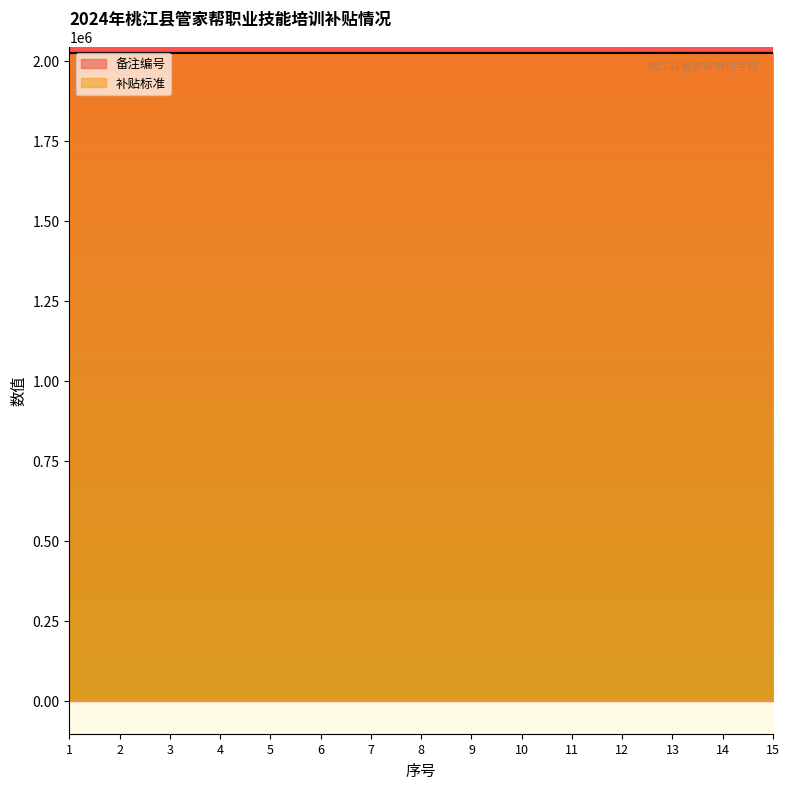

How many data points are above 2024242?

7